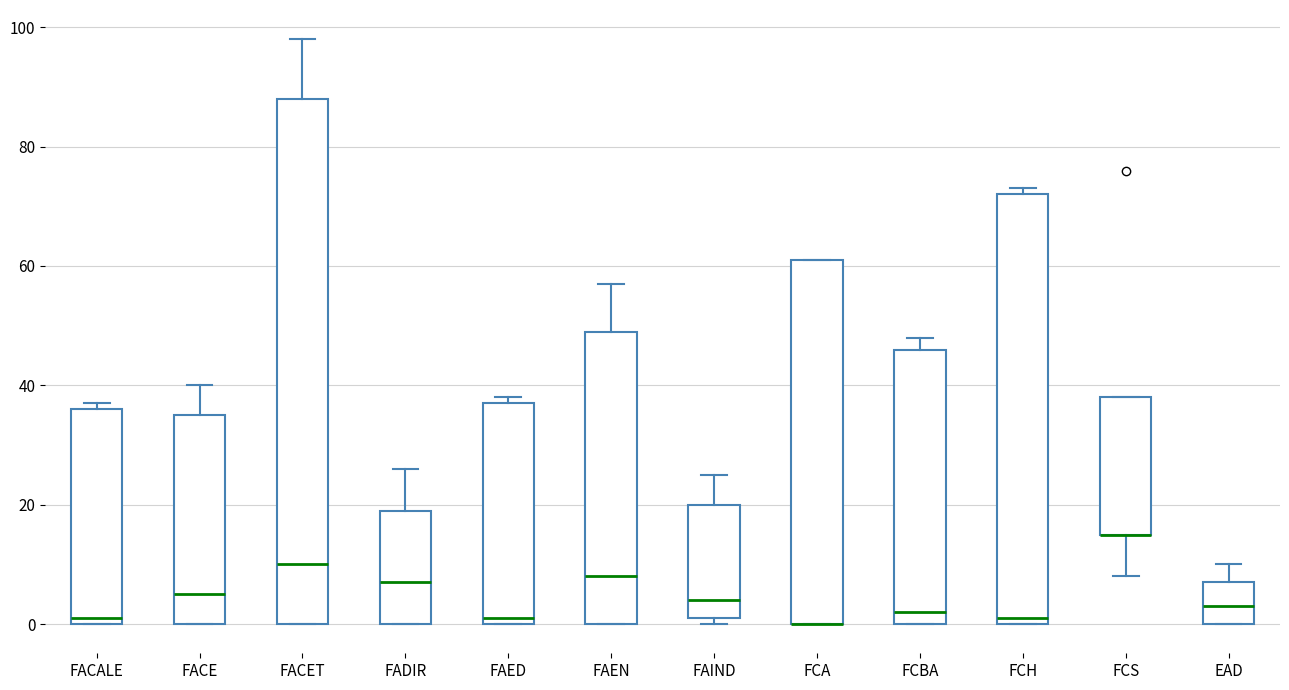

Comparing the boxes themselves (not the whiskers), which one is the tallest?

FACET